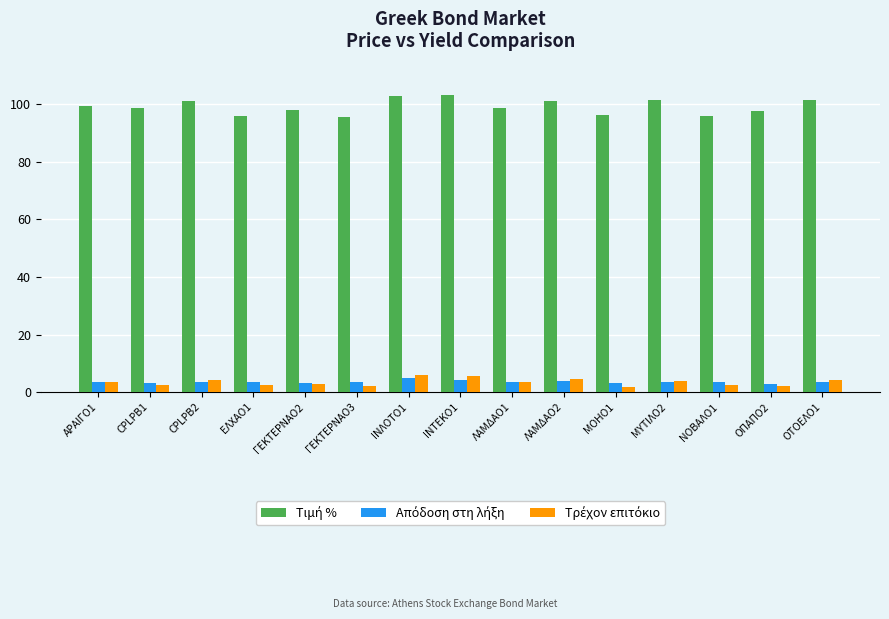

What is the difference between the highest and lowest values at ΟΤΟΕΛΟ1?

97.8